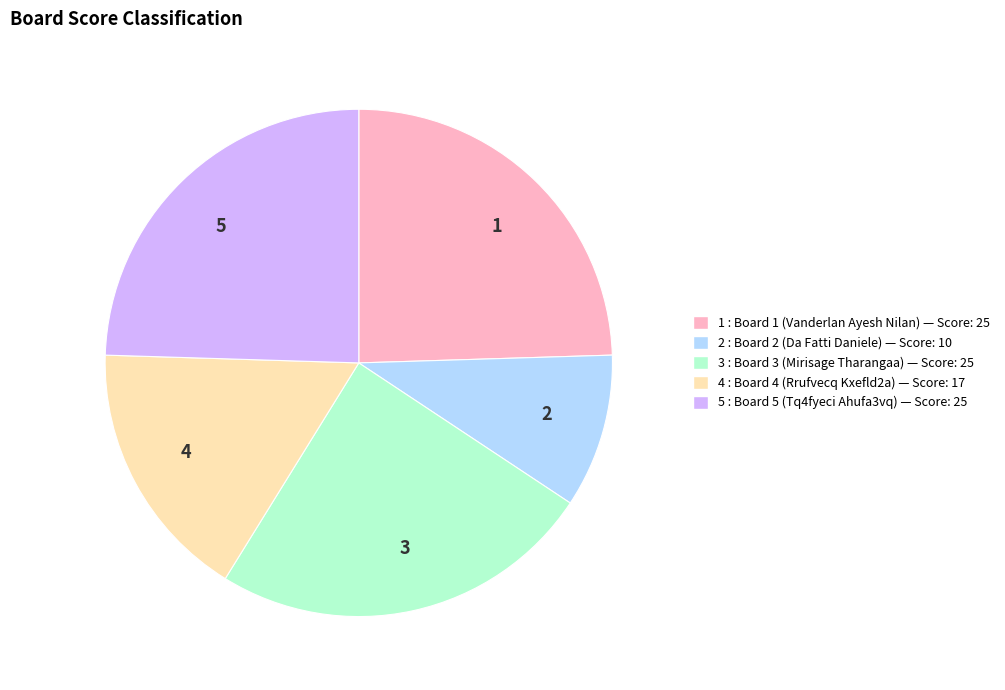

Which slice is the smallest?

2